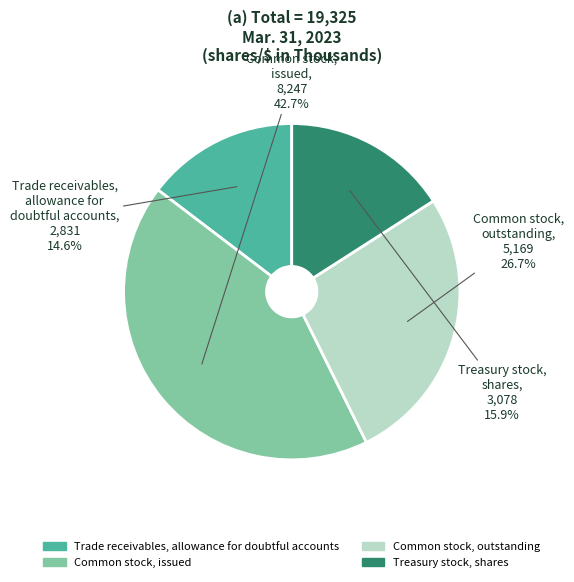

How many segments does this pie chart have?

4